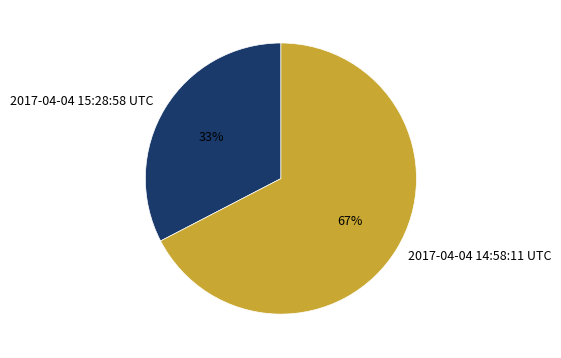

The 2017-04-04 15:28:58 UTC slice represents 33% of the pie. True or false?

True